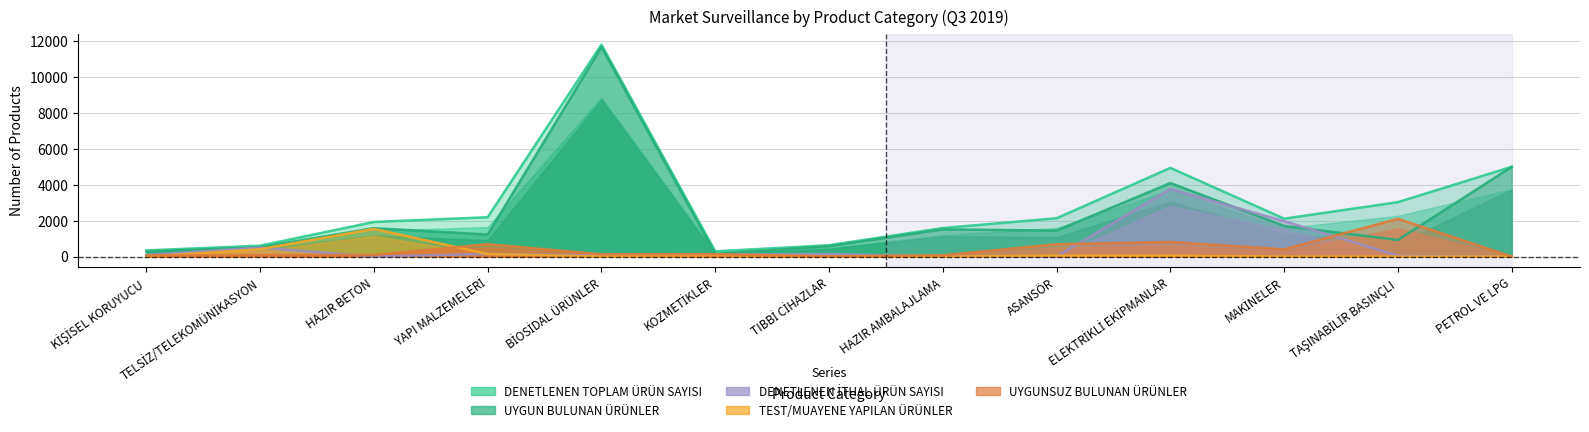

What is the spread (max minus min) of values at TELSİZ/TELEKOMÜNİKASYON?

525